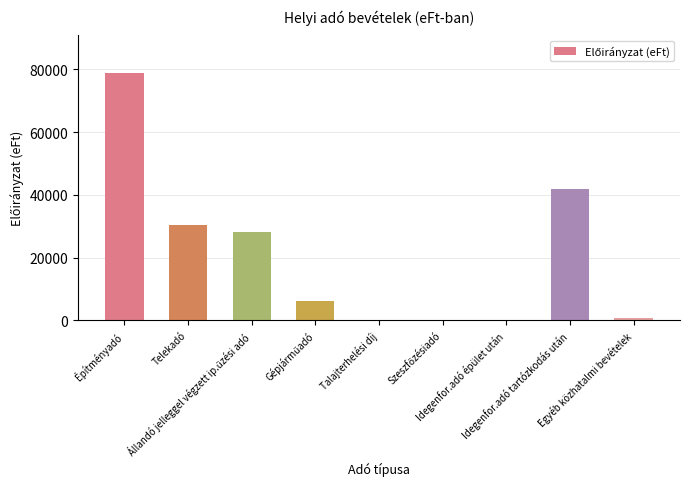

The chart shows a value of 600 at Egyéb közhatalmi bevételek. True or false?

True